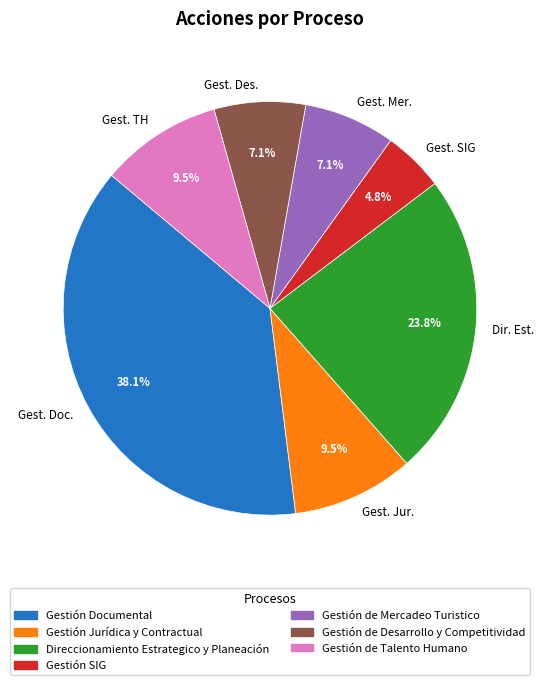

Which category has the smallest portion of the pie?

Gest. SIG